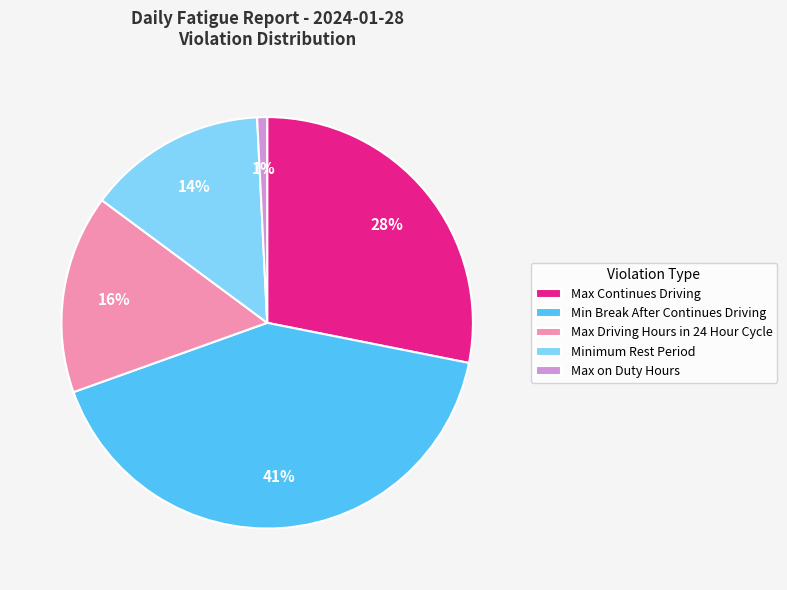

Which category has the smallest portion of the pie?

Max on Duty Hours